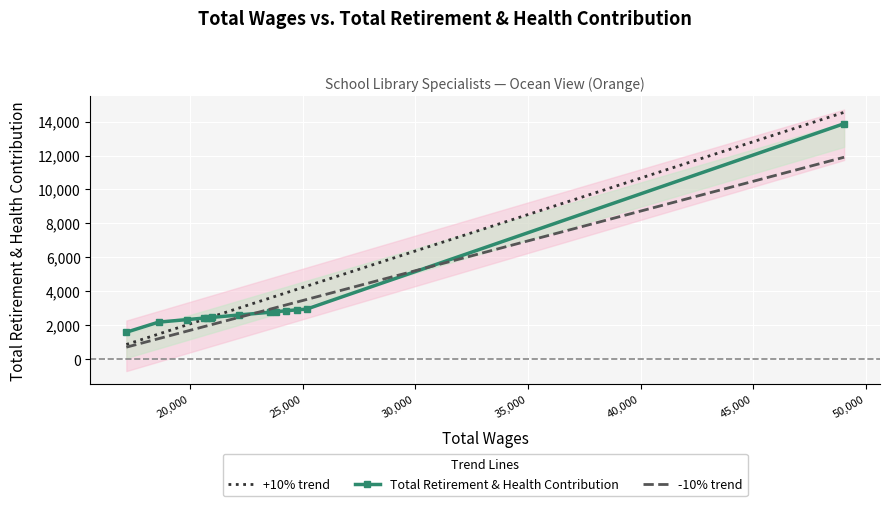

What is the minimum value for -10% trend?

717.9